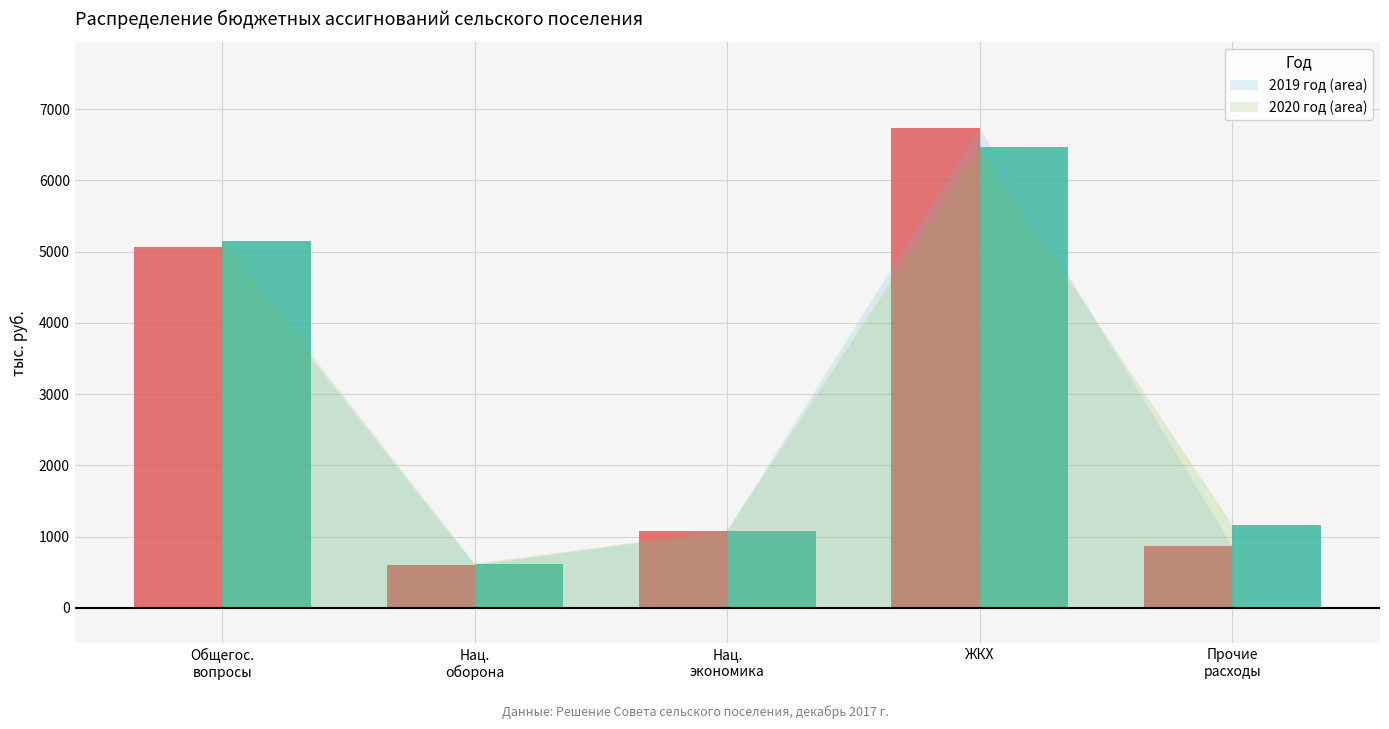

At which category is the sum across all series the highest?

ЖКХ